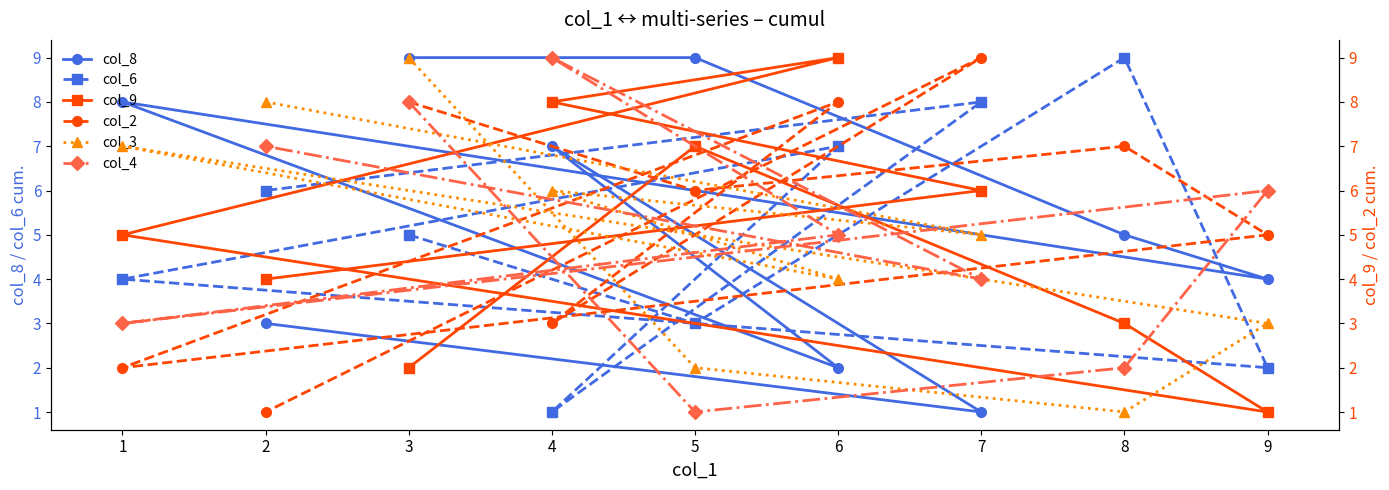

The value of col_8 at 4 is 7. True or false?

True